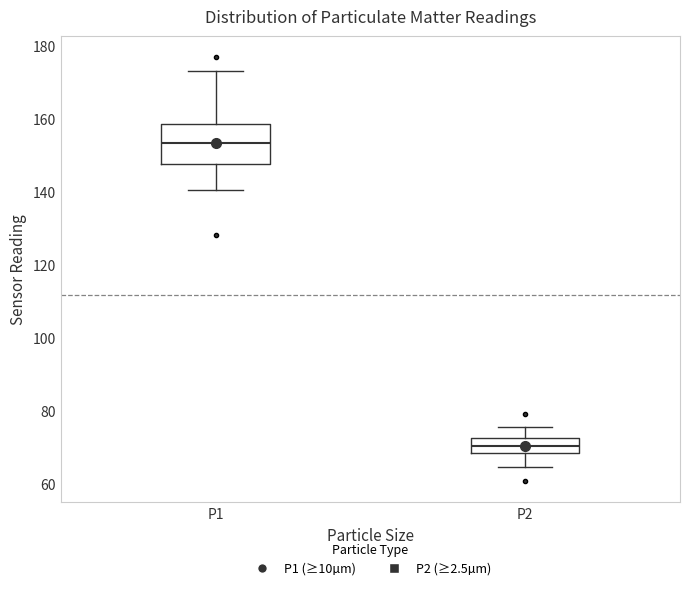

Where does the lower whisker of the box for P2 end on the y-axis? The values are not printed on the chart, so give them approximately, as read against the axis.

64